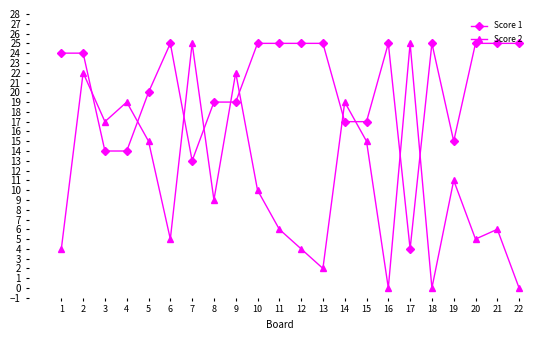

At how many categories does at least one series exceed 4?

22